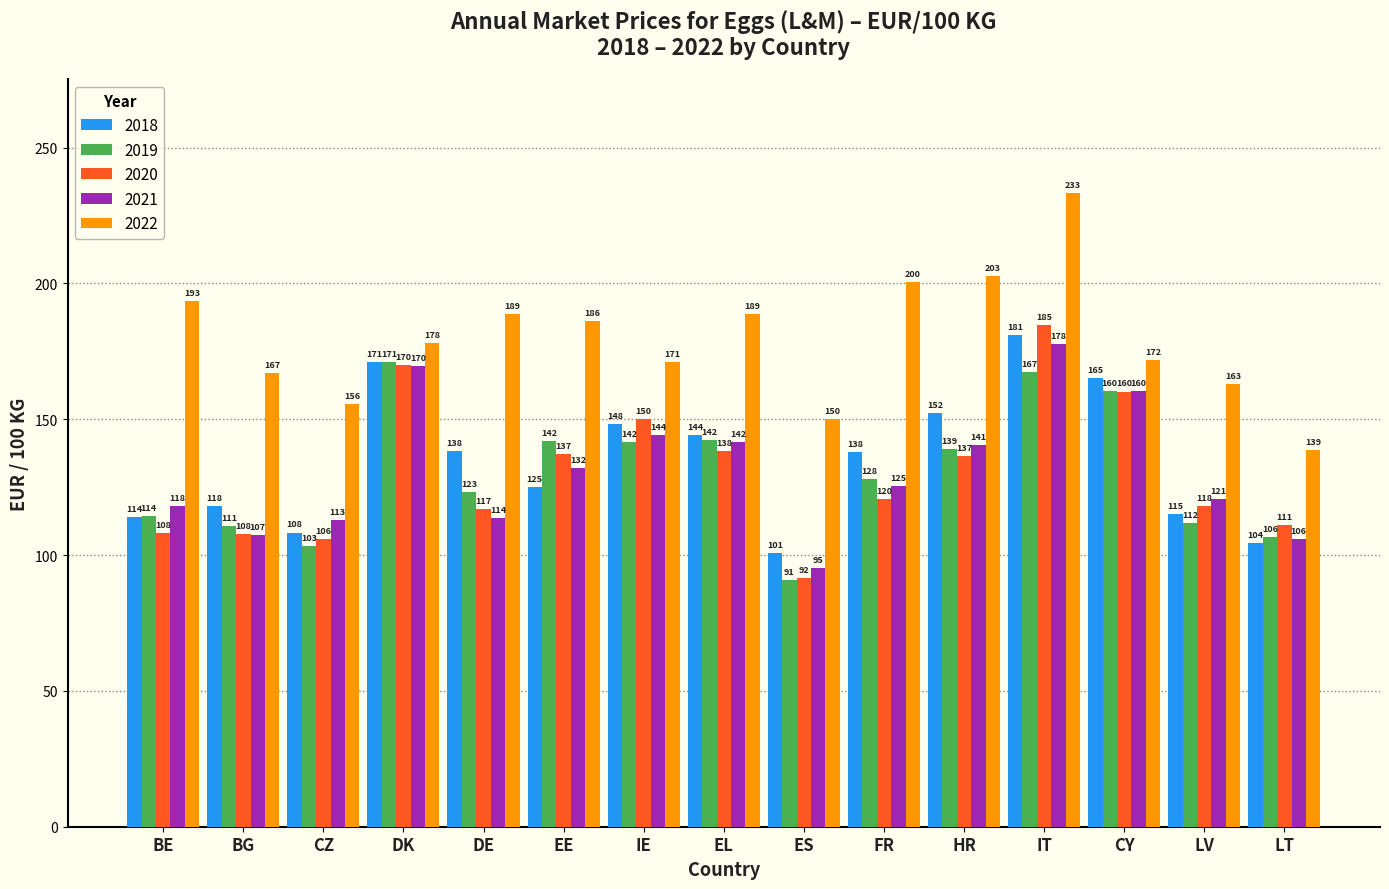

At which category is the sum across all series the highest?

IT